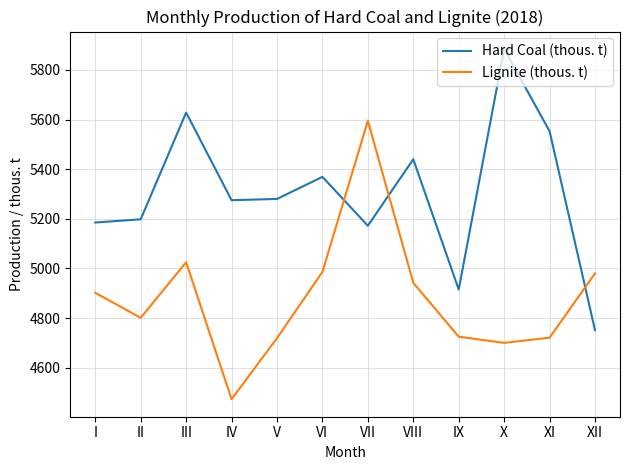

At how many categories does at least one series exceed 5670?

1